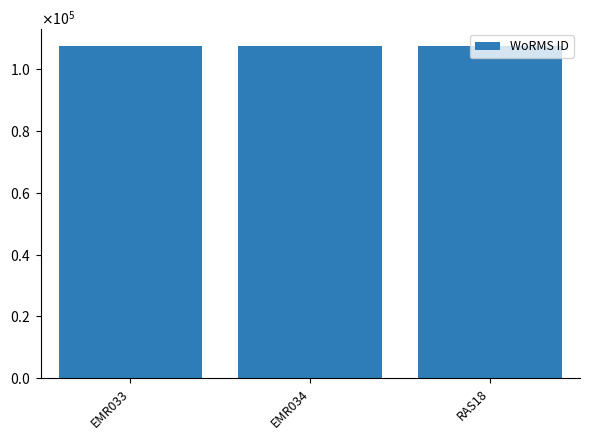

List the labels in order of value, smallest first.

EMR033, EMR034, RAS18